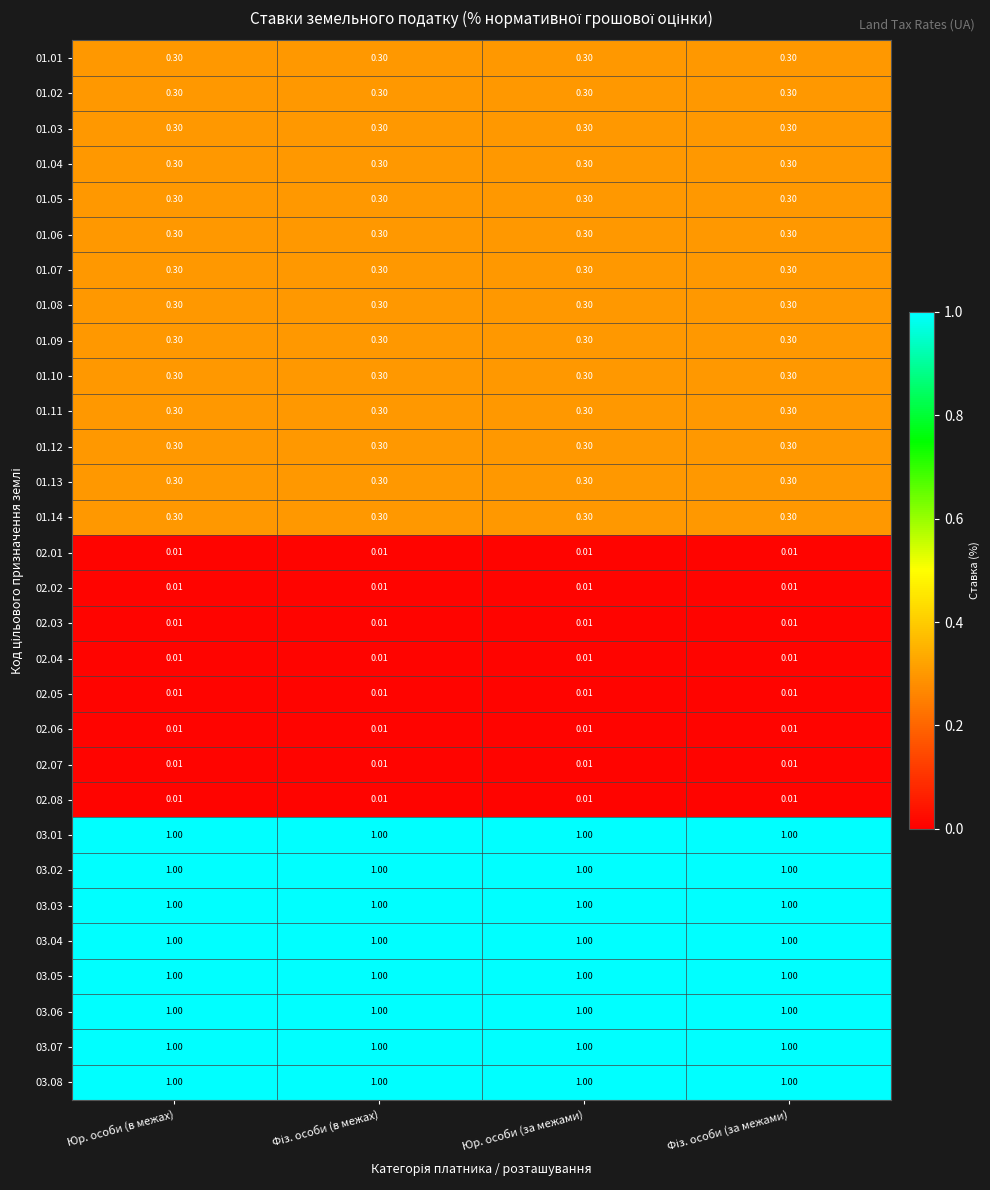

Reading left to right, list all the values displayed in this chart.

01.01: Юр. особи (в межах)=0.3	Фіз. особи (в межах)=0.3	Юр. особи (за межами)=0.3	Фіз. особи (за межами)=0.3
01.02: Юр. особи (в межах)=0.3	Фіз. особи (в межах)=0.3	Юр. особи (за межами)=0.3	Фіз. особи (за межами)=0.3
01.03: Юр. особи (в межах)=0.3	Фіз. особи (в межах)=0.3	Юр. особи (за межами)=0.3	Фіз. особи (за межами)=0.3
01.04: Юр. особи (в межах)=0.3	Фіз. особи (в межах)=0.3	Юр. особи (за межами)=0.3	Фіз. особи (за межами)=0.3
01.05: Юр. особи (в межах)=0.3	Фіз. особи (в межах)=0.3	Юр. особи (за межами)=0.3	Фіз. особи (за межами)=0.3
01.06: Юр. особи (в межах)=0.3	Фіз. особи (в межах)=0.3	Юр. особи (за межами)=0.3	Фіз. особи (за межами)=0.3
01.07: Юр. особи (в межах)=0.3	Фіз. особи (в межах)=0.3	Юр. особи (за межами)=0.3	Фіз. особи (за межами)=0.3
01.08: Юр. особи (в межах)=0.3	Фіз. особи (в межах)=0.3	Юр. особи (за межами)=0.3	Фіз. особи (за межами)=0.3
01.09: Юр. особи (в межах)=0.3	Фіз. особи (в межах)=0.3	Юр. особи (за межами)=0.3	Фіз. особи (за межами)=0.3
01.10: Юр. особи (в межах)=0.3	Фіз. особи (в межах)=0.3	Юр. особи (за межами)=0.3	Фіз. особи (за межами)=0.3
01.11: Юр. особи (в межах)=0.3	Фіз. особи (в межах)=0.3	Юр. особи (за межами)=0.3	Фіз. особи (за межами)=0.3
01.12: Юр. особи (в межах)=0.3	Фіз. особи (в межах)=0.3	Юр. особи (за межами)=0.3	Фіз. особи (за межами)=0.3
01.13: Юр. особи (в межах)=0.3	Фіз. особи (в межах)=0.3	Юр. особи (за межами)=0.3	Фіз. особи (за межами)=0.3
01.14: Юр. особи (в межах)=0.3	Фіз. особи (в межах)=0.3	Юр. особи (за межами)=0.3	Фіз. особи (за межами)=0.3
02.01: Юр. особи (в межах)=0.0	Фіз. особи (в межах)=0.0	Юр. особи (за межами)=0.0	Фіз. особи (за межами)=0.0
02.02: Юр. особи (в межах)=0.0	Фіз. особи (в межах)=0.0	Юр. особи (за межами)=0.0	Фіз. особи (за межами)=0.0
02.03: Юр. особи (в межах)=0.0	Фіз. особи (в межах)=0.0	Юр. особи (за межами)=0.0	Фіз. особи (за межами)=0.0
02.04: Юр. особи (в межах)=0.0	Фіз. особи (в межах)=0.0	Юр. особи (за межами)=0.0	Фіз. особи (за межами)=0.0
02.05: Юр. особи (в межах)=0.0	Фіз. особи (в межах)=0.0	Юр. особи (за межами)=0.0	Фіз. особи (за межами)=0.0
02.06: Юр. особи (в межах)=0.0	Фіз. особи (в межах)=0.0	Юр. особи (за межами)=0.0	Фіз. особи (за межами)=0.0
02.07: Юр. особи (в межах)=0.0	Фіз. особи (в межах)=0.0	Юр. особи (за межами)=0.0	Фіз. особи (за межами)=0.0
02.08: Юр. особи (в межах)=0.0	Фіз. особи (в межах)=0.0	Юр. особи (за межами)=0.0	Фіз. особи (за межами)=0.0
03.01: Юр. особи (в межах)=1.0	Фіз. особи (в межах)=1.0	Юр. особи (за межами)=1.0	Фіз. особи (за межами)=1.0
03.02: Юр. особи (в межах)=1.0	Фіз. особи (в межах)=1.0	Юр. особи (за межами)=1.0	Фіз. особи (за межами)=1.0
03.03: Юр. особи (в межах)=1.0	Фіз. особи (в межах)=1.0	Юр. особи (за межами)=1.0	Фіз. особи (за межами)=1.0
03.04: Юр. особи (в межах)=1.0	Фіз. особи (в межах)=1.0	Юр. особи (за межами)=1.0	Фіз. особи (за межами)=1.0
03.05: Юр. особи (в межах)=1.0	Фіз. особи (в межах)=1.0	Юр. особи (за межами)=1.0	Фіз. особи (за межами)=1.0
03.06: Юр. особи (в межах)=1.0	Фіз. особи (в межах)=1.0	Юр. особи (за межами)=1.0	Фіз. особи (за межами)=1.0
03.07: Юр. особи (в межах)=1.0	Фіз. особи (в межах)=1.0	Юр. особи (за межами)=1.0	Фіз. особи (за межами)=1.0
03.08: Юр. особи (в межах)=1.0	Фіз. особи (в межах)=1.0	Юр. особи (за межами)=1.0	Фіз. особи (за межами)=1.0